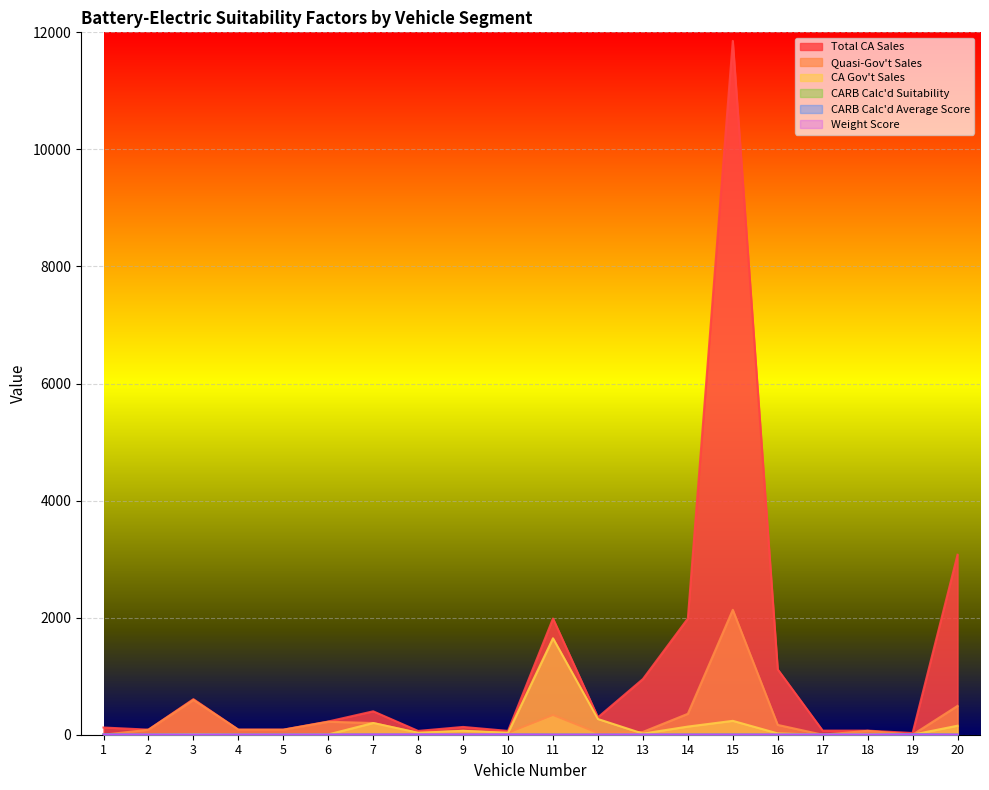

In CARB Calc'd Average Score, how many points are lower than both neighbors (excluding endpoints)?

3